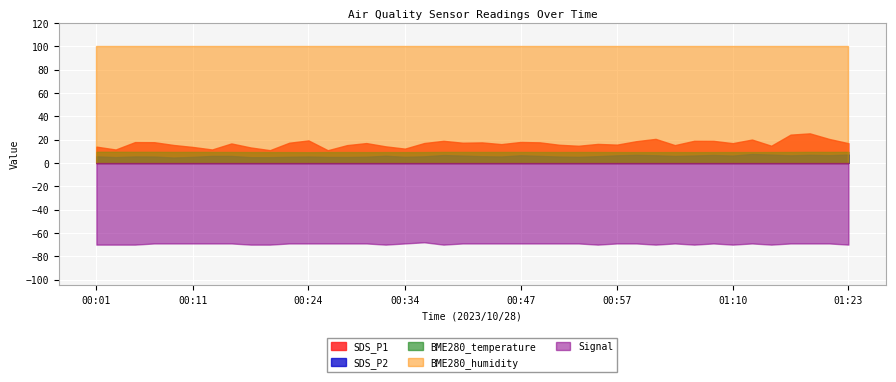

What is the spread (max minus min) of values at 00:05?

170.0